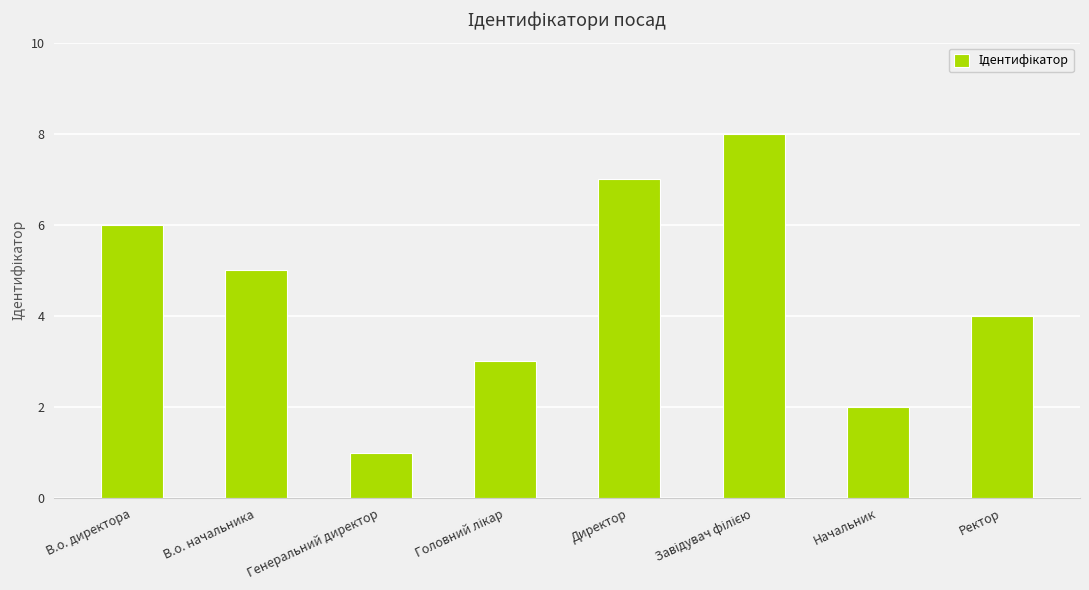

True or false: the data shows 2 at Ректор.

False